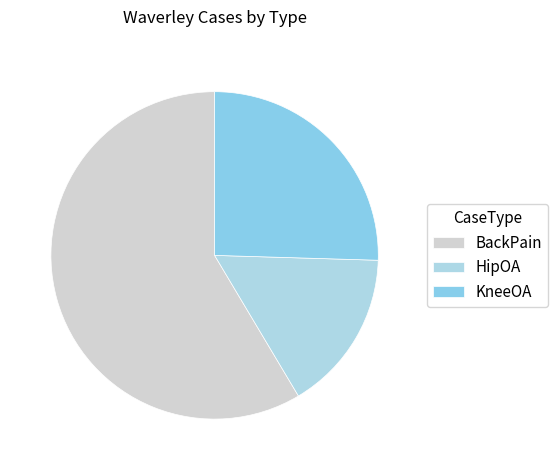

What is the majority slice?

BackPain